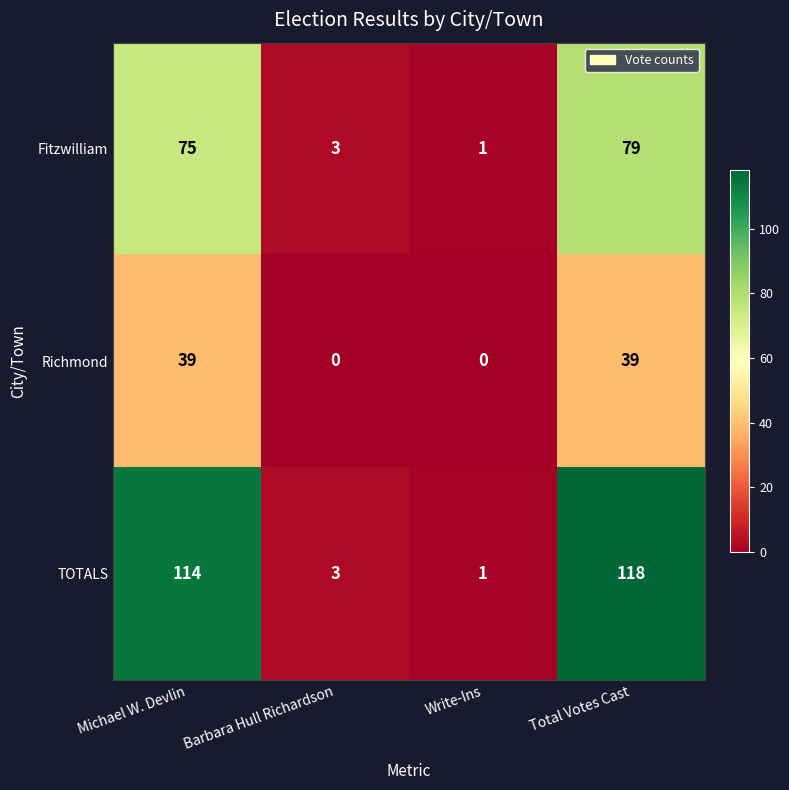

Reading left to right, extract all data points from this chart.

Fitzwilliam: 75	3	1	79
Richmond: 39	0	0	39
TOTALS: 114	3	1	118